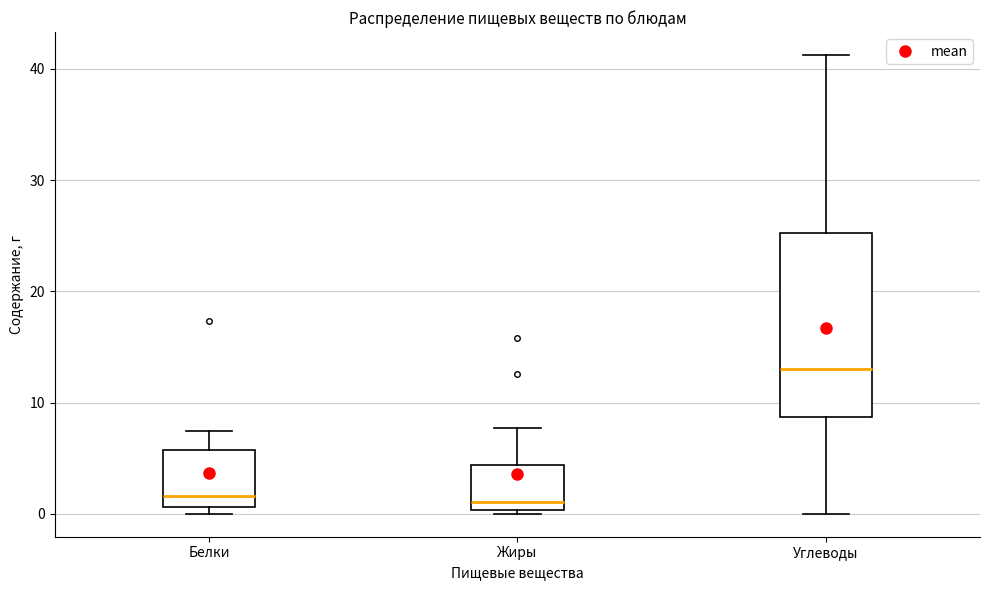

Which box is the tallest, from its lower edge to its upper edge?

Углеводы